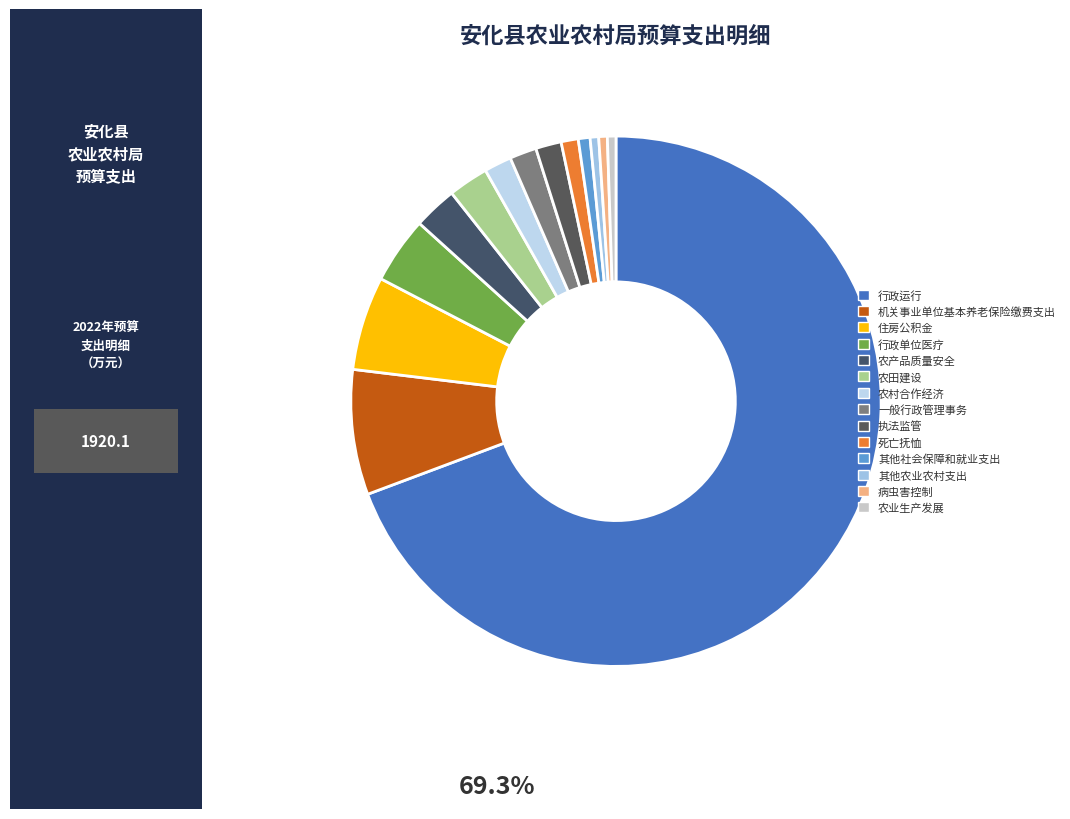

What is the change in value from 农村合作经济 to 执法监管?

-2.0